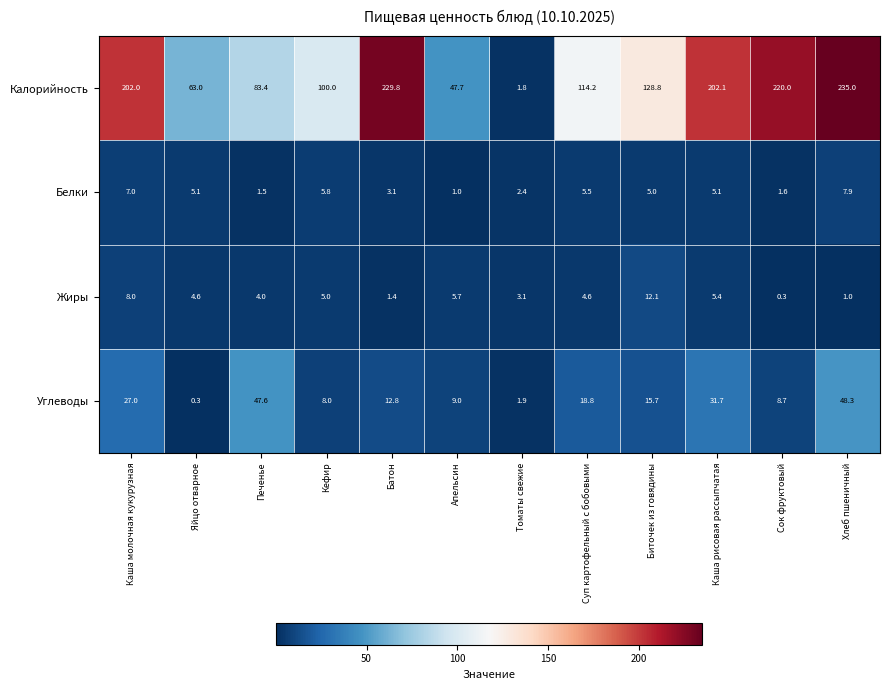

Between Батон and Сок фруктовый, which series saw the biggest shift?

Калорийность